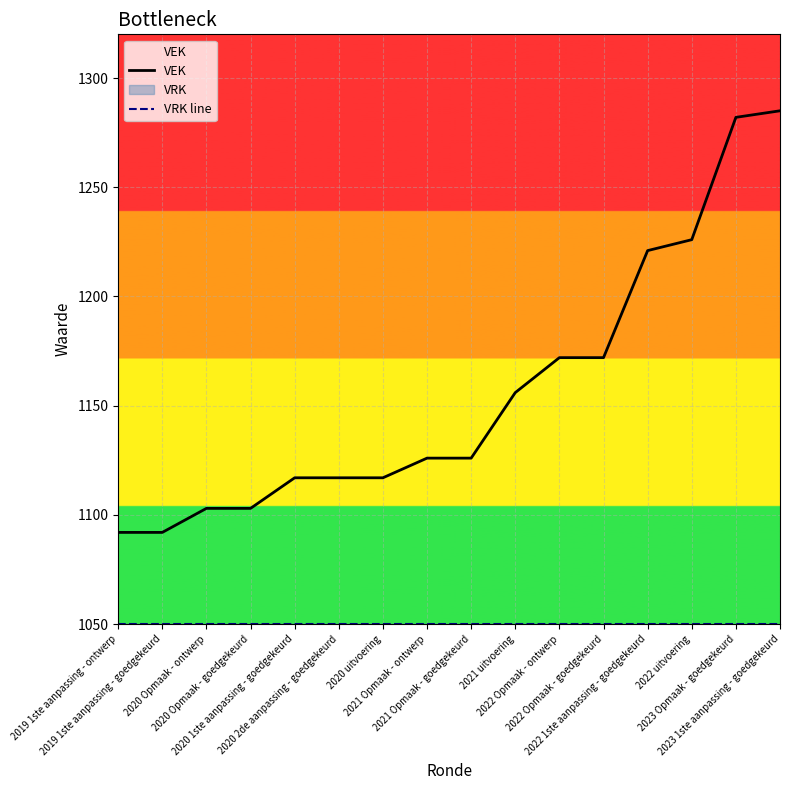

True or false: VEK and VRK line cross at least once.

False